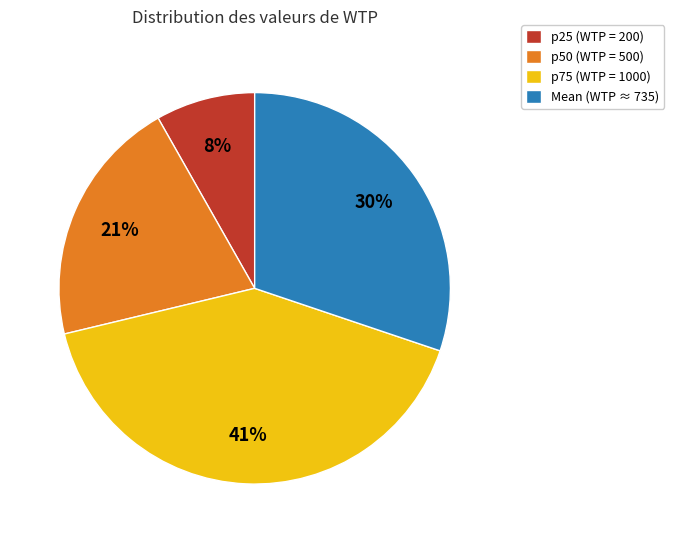

To the nearest percent, what is the difference between the largest and smallest slice percentages?

33%